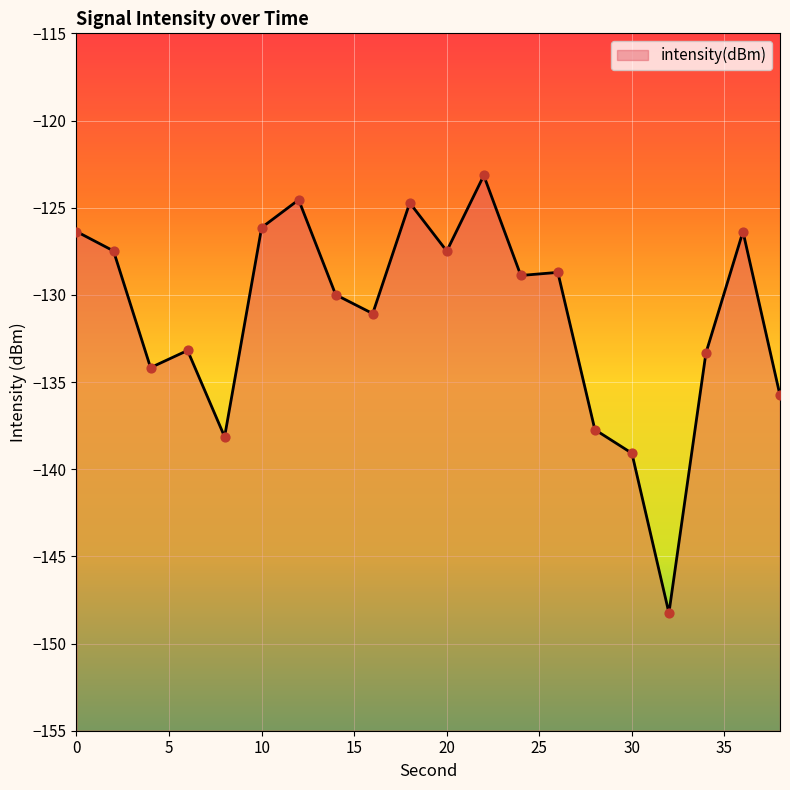

What is the change in value from 6 to 24?

+4.3